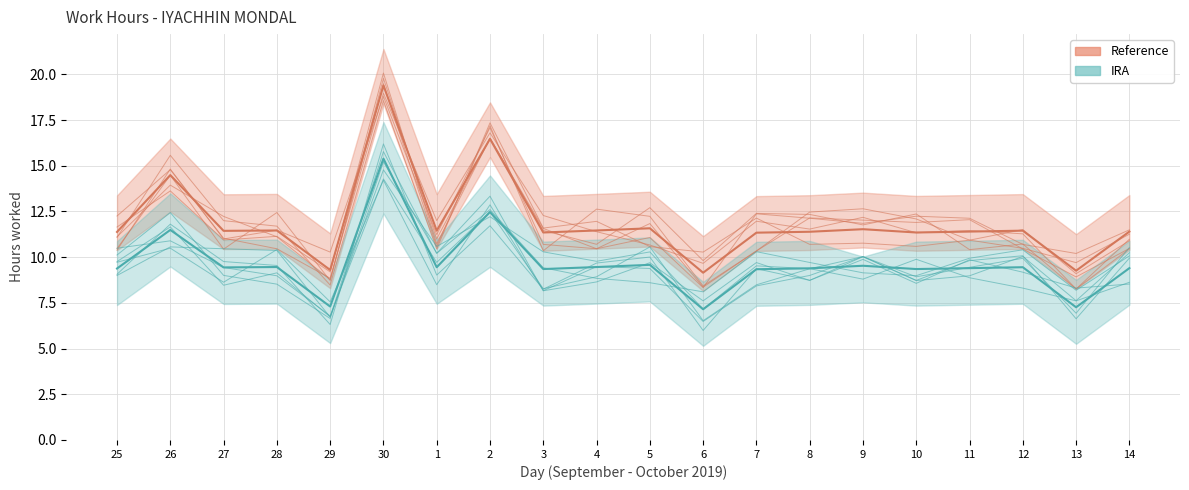

Where does the IRA series first go above 9?

25